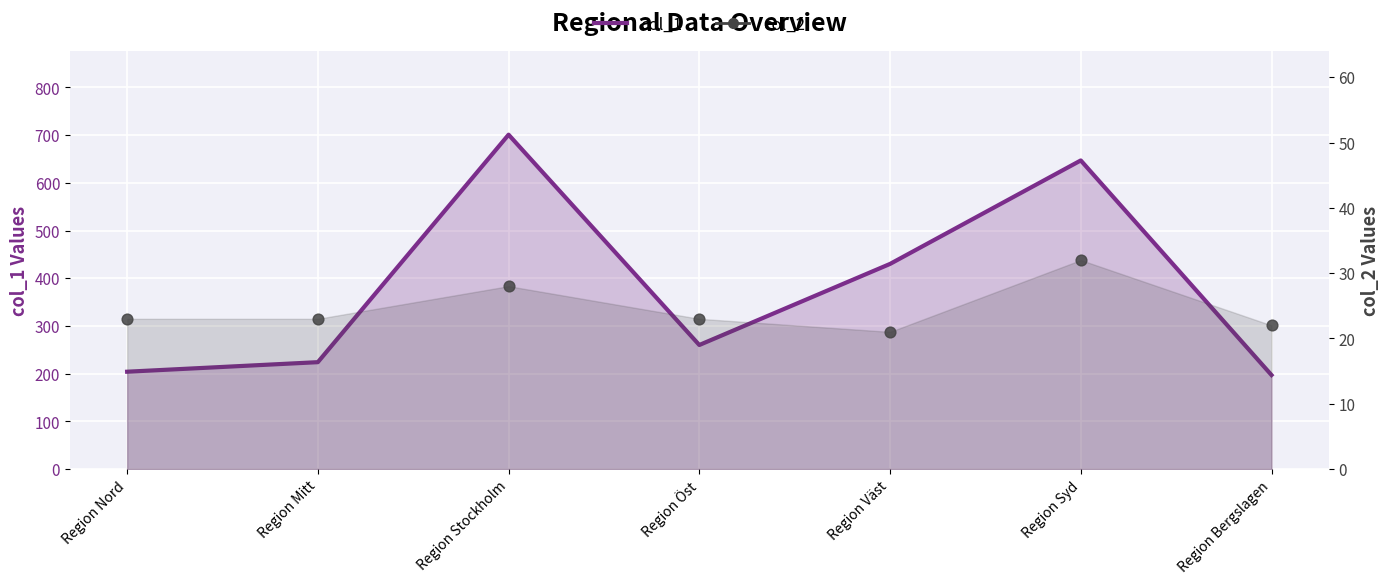

At how many categories does at least one series exceed 49?

7